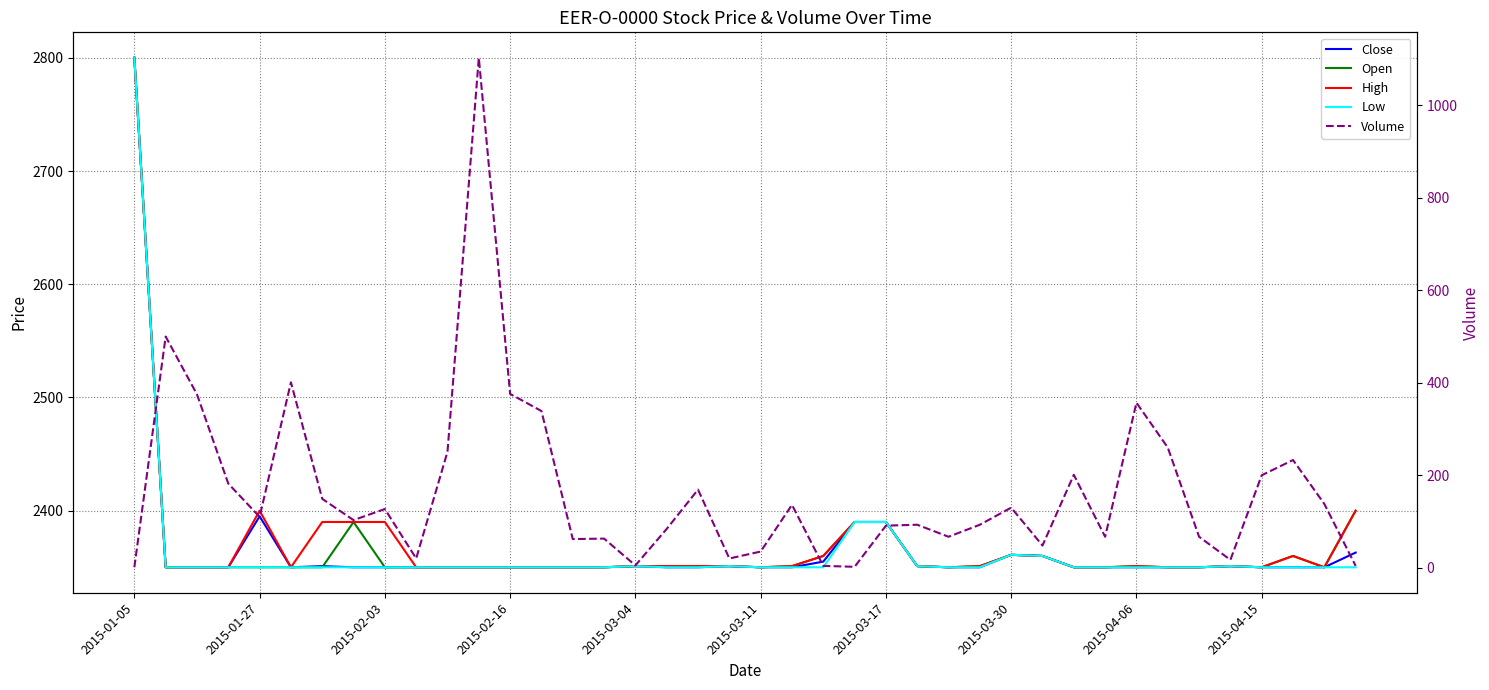

Which label corresponds to the smallest value in the chart?

2015-01-05